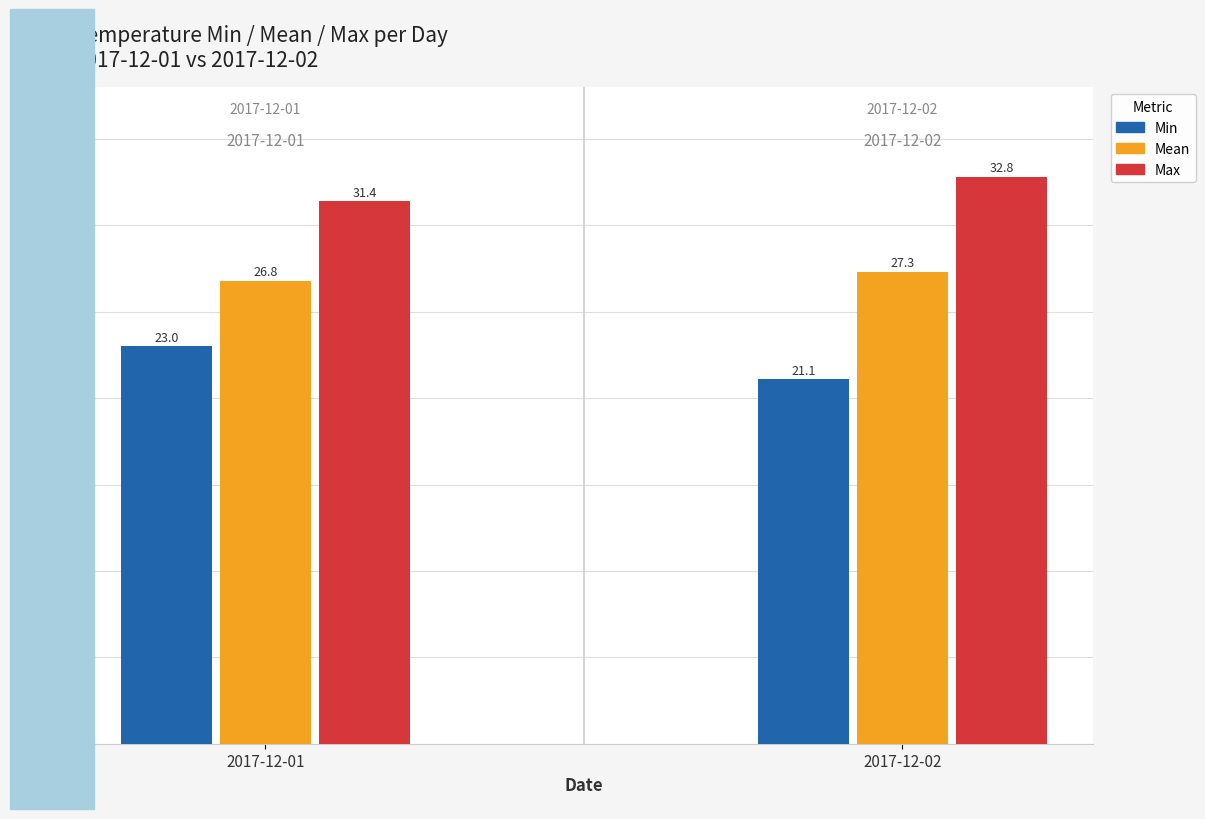

The Min series shows 21.1 at 2017-12-02. True or false?

True